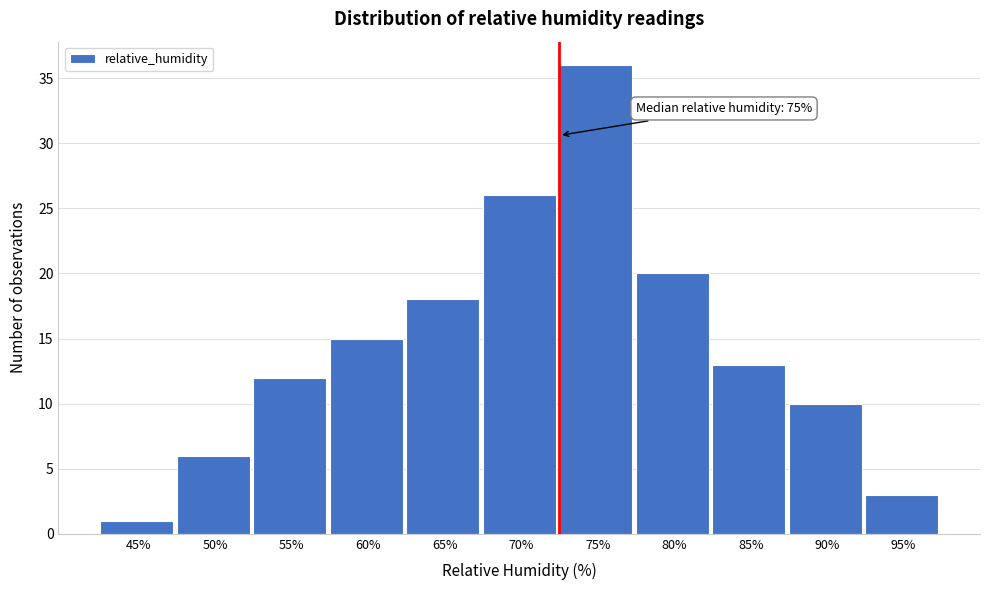

Reading right to left, extract all data points from this chart.

3	10	13	20	36	26	18	15	12	6	1